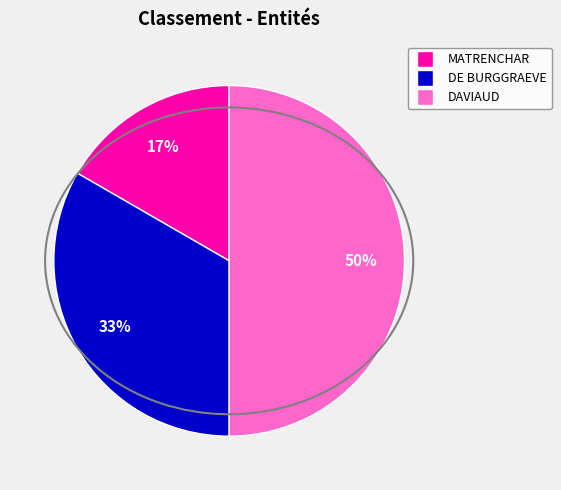

Between DAVIAUD and DE BURGGRAEVE, which is larger?

DAVIAUD